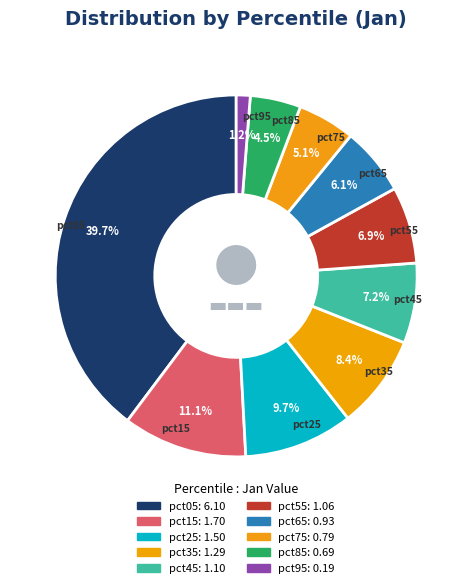

Count the number of slices in the pie.

10